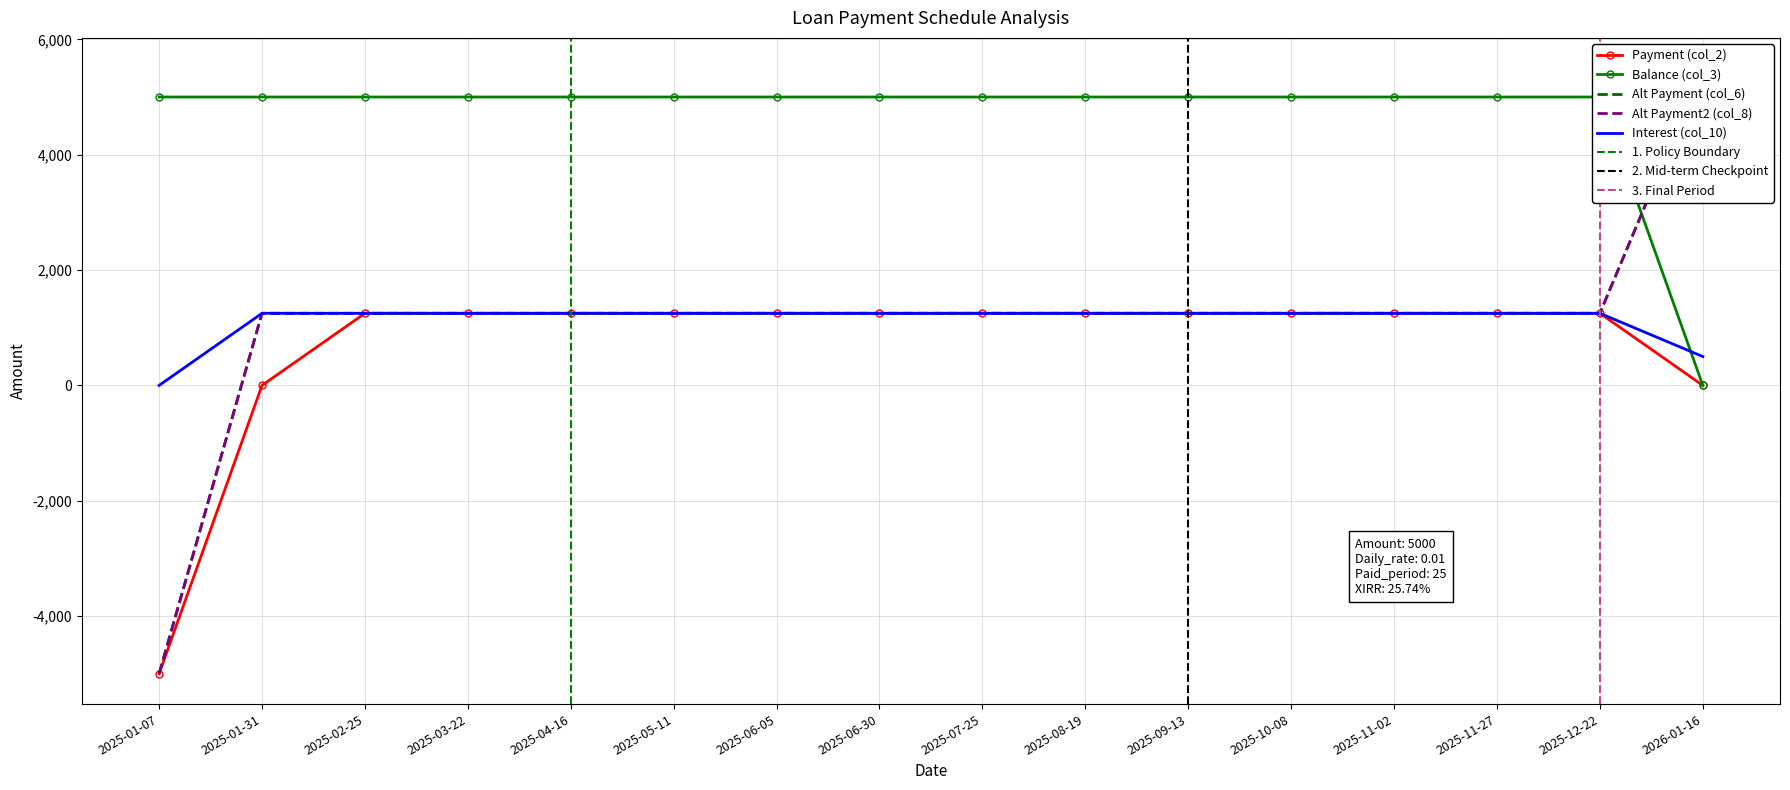

What is the highest value of the Payment (col_2) series?

1250